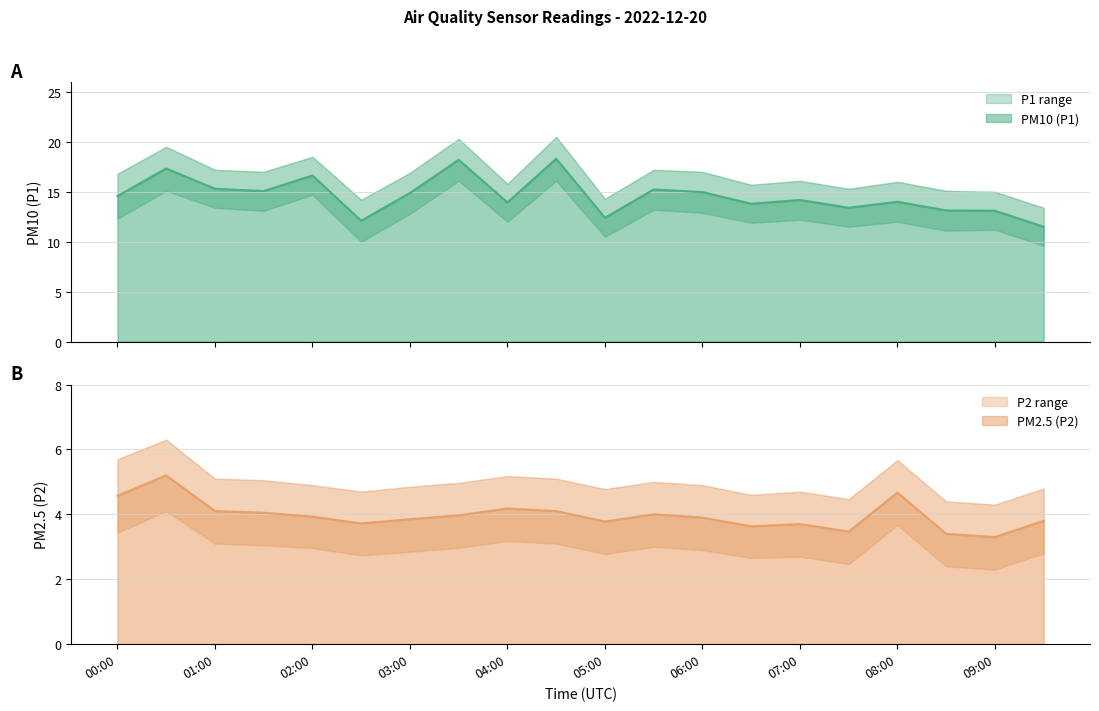

Which series has the largest range (max minus min)?

P1